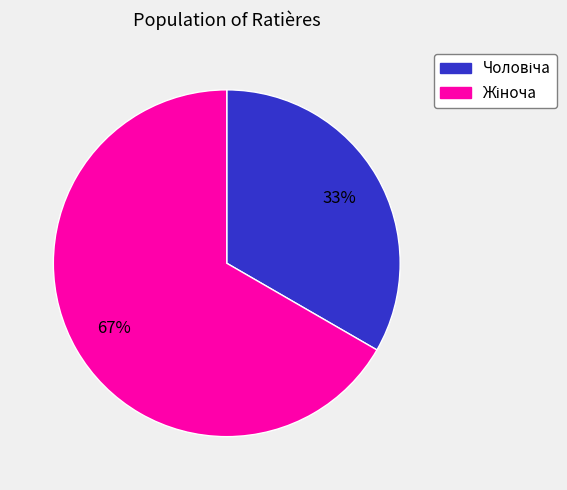

To the nearest percent, what is the average slice percentage?

50%